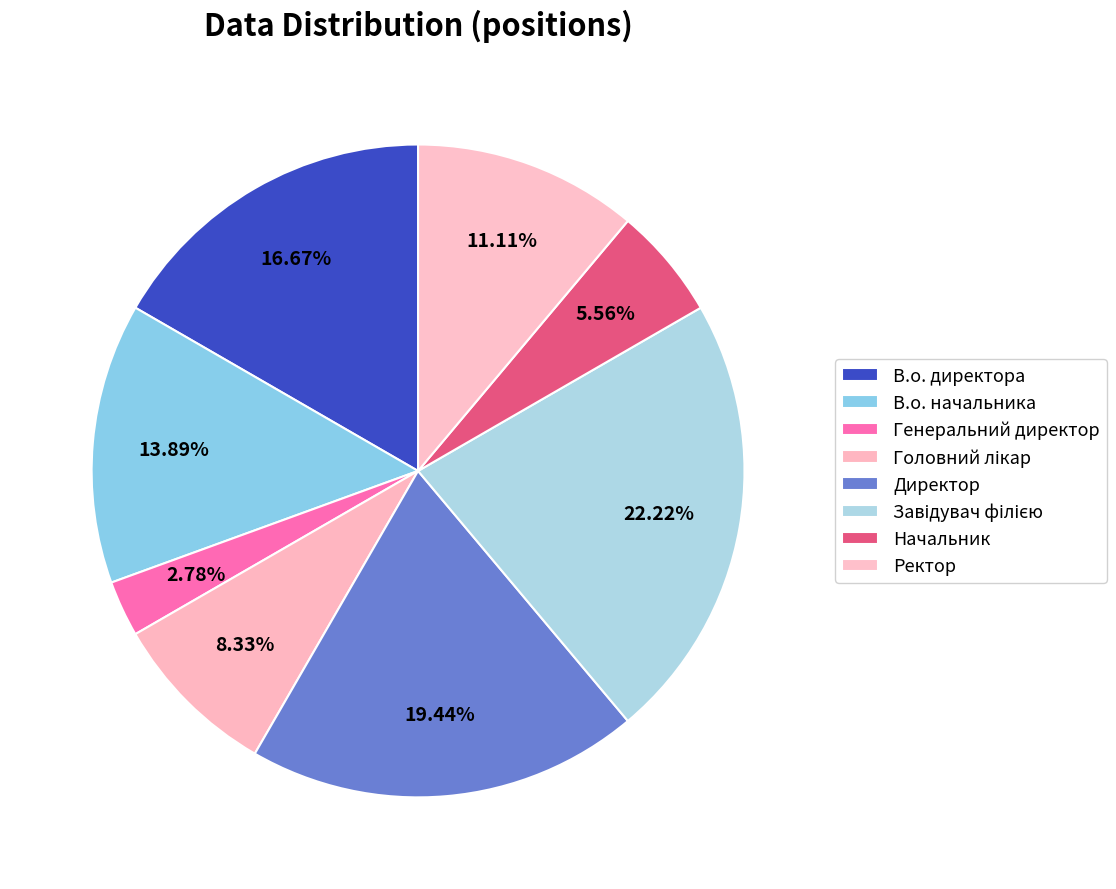

Which slice is the largest?

Завідувач філією